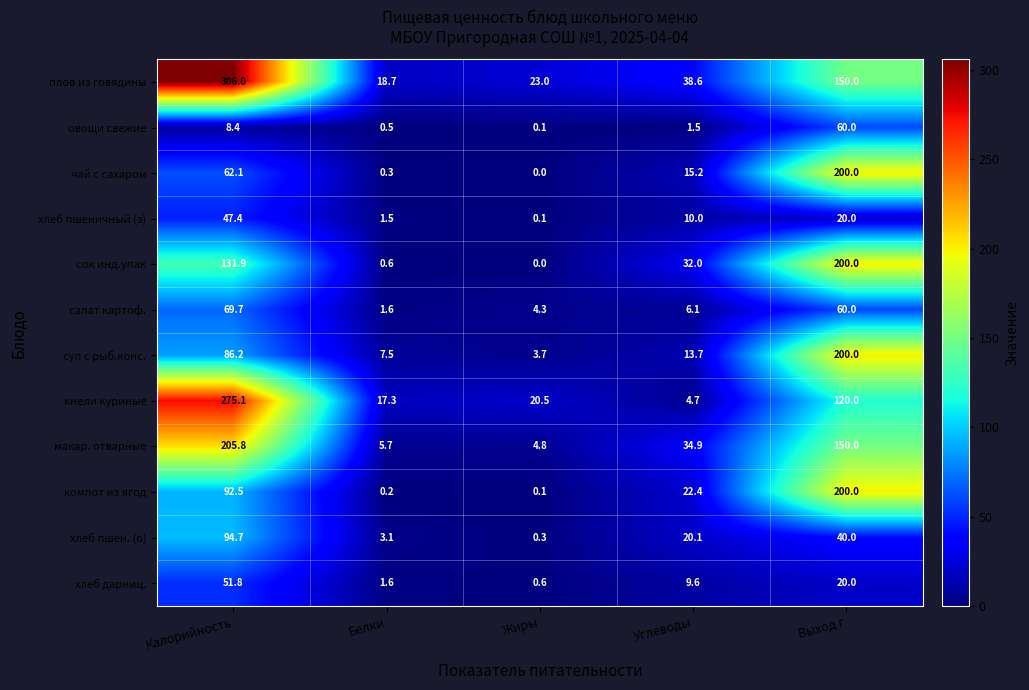

What is the spread (max minus min) of values at Белки?

18.5